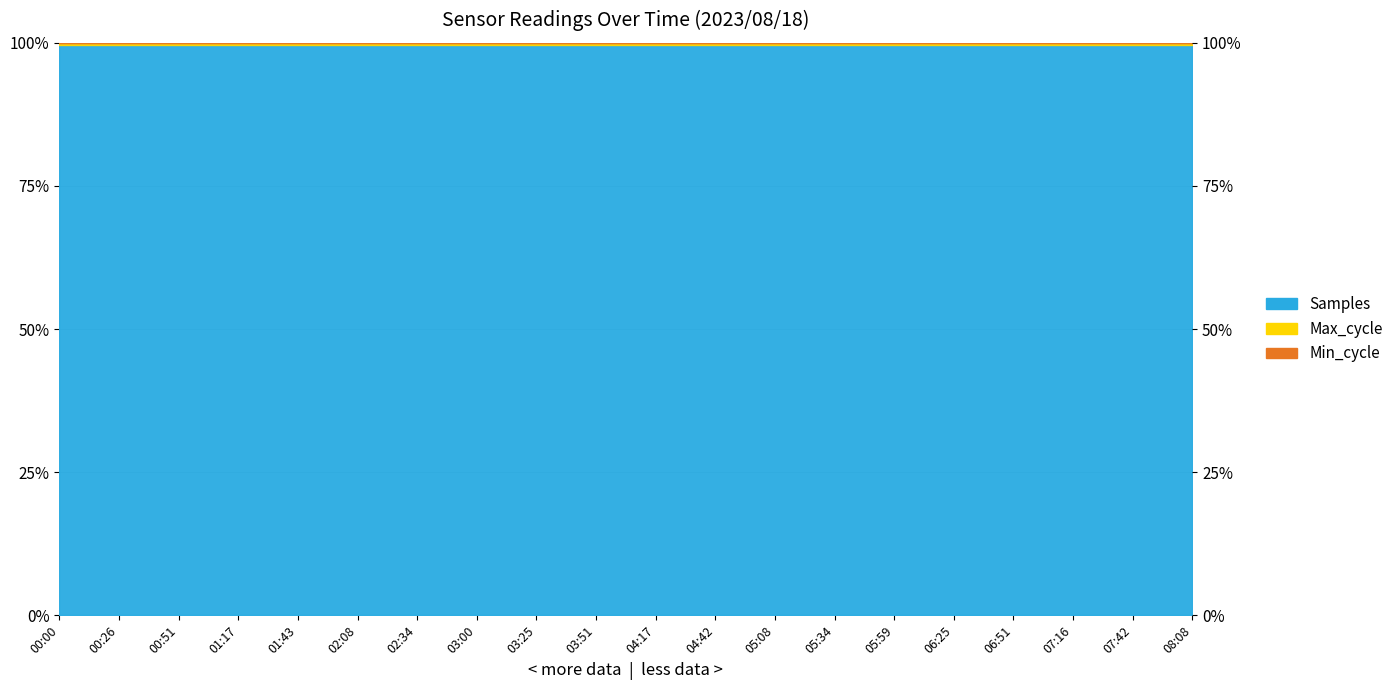

True or false: Max_cycle and Samples cross at least once.

False